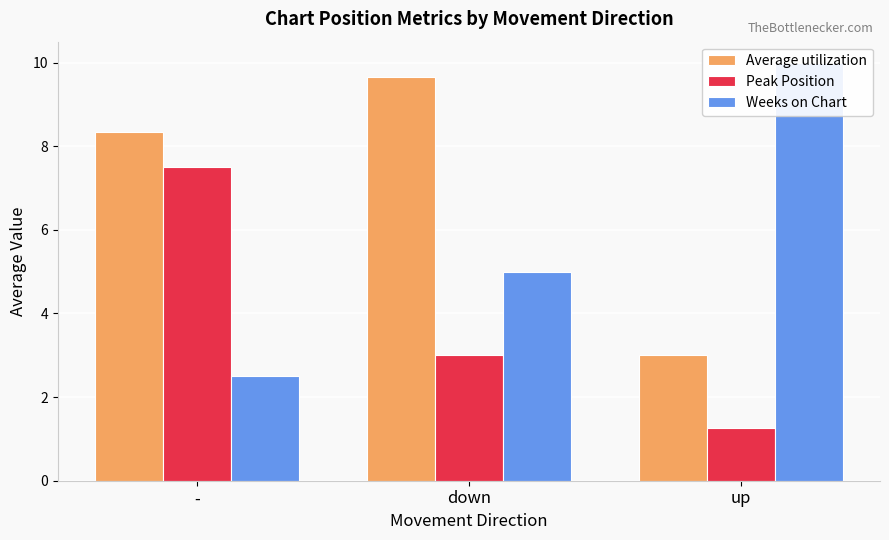

At which category is the sum across all series the highest?

-